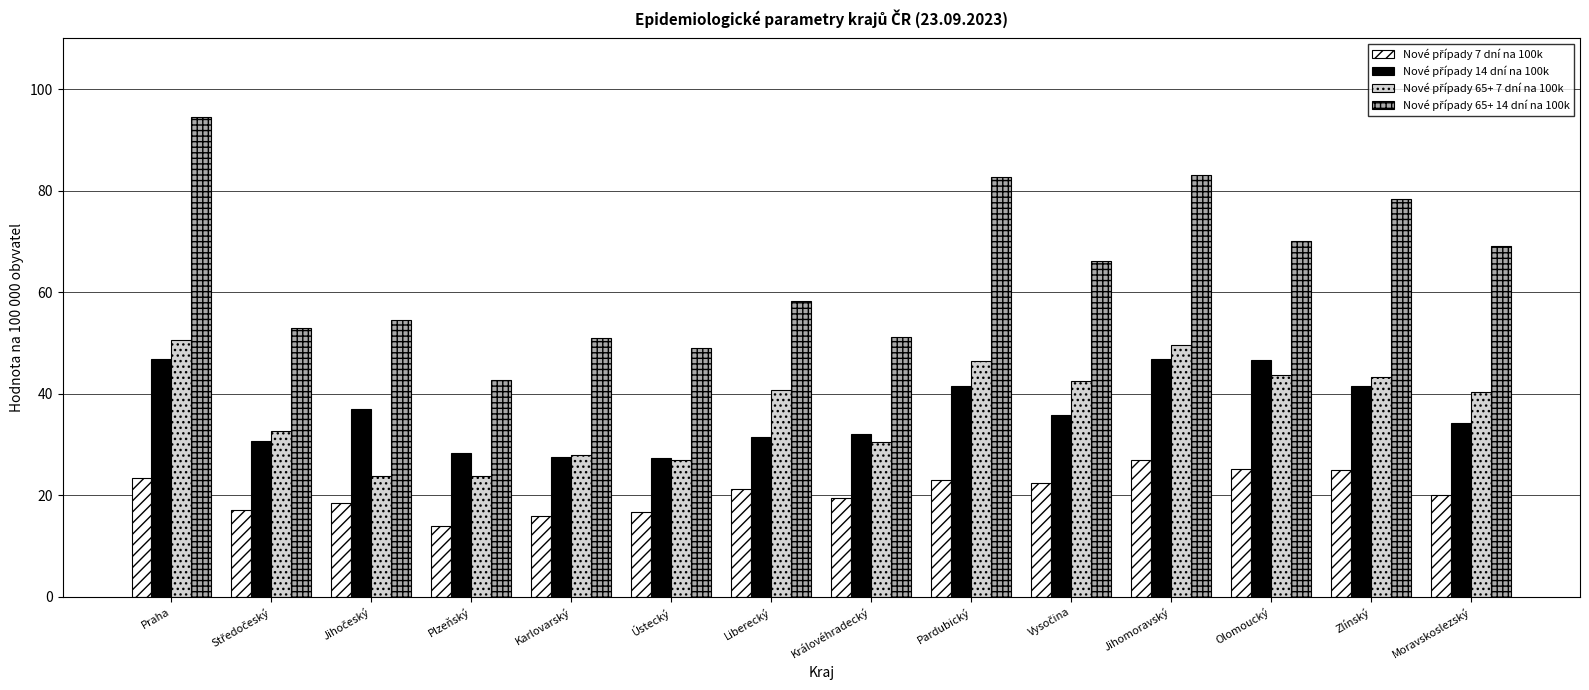

At which category does the chart reach its peak across all series?

Praha